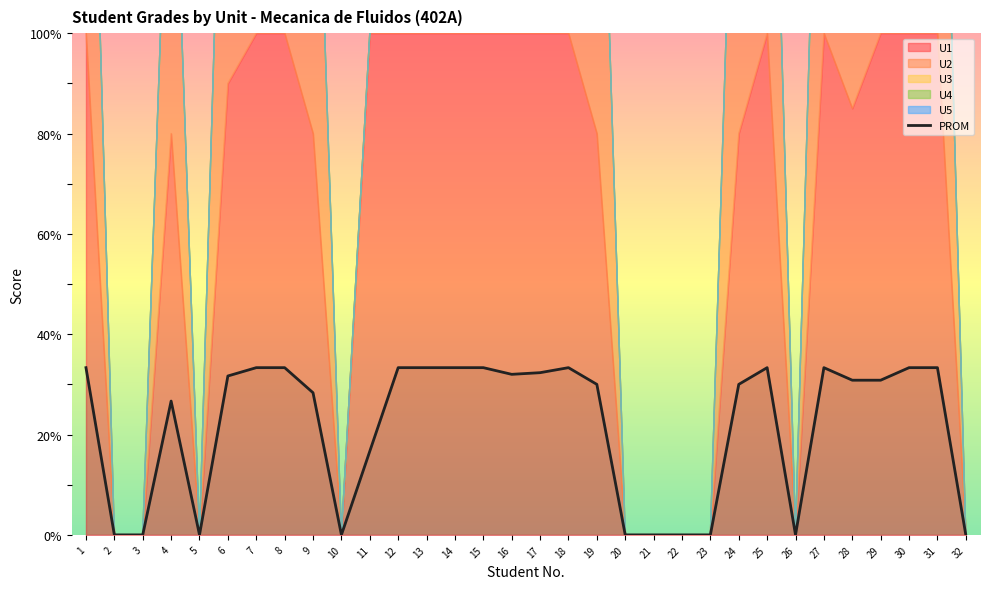

The chart shows a value of 33.3 at 12. True or false?

True